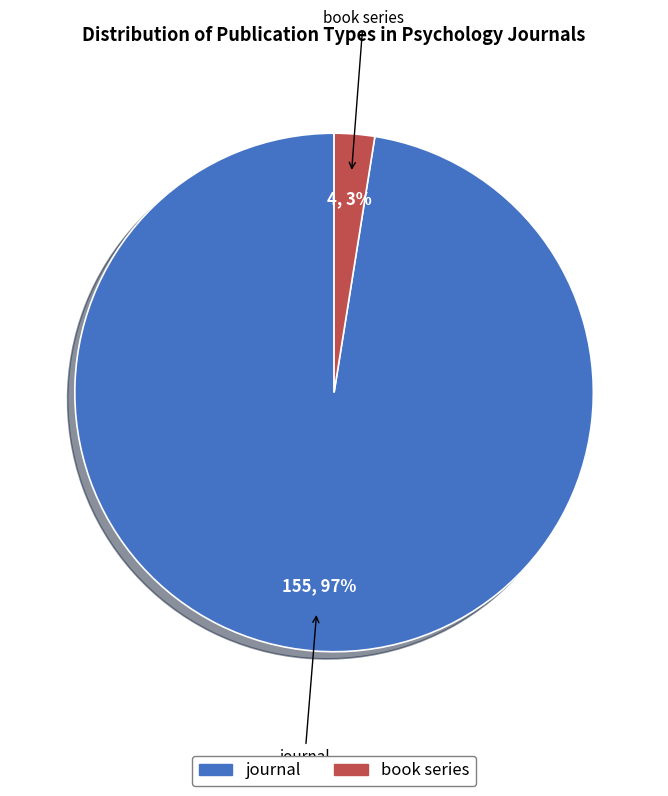

Does journal represent more than half of the total?

Yes